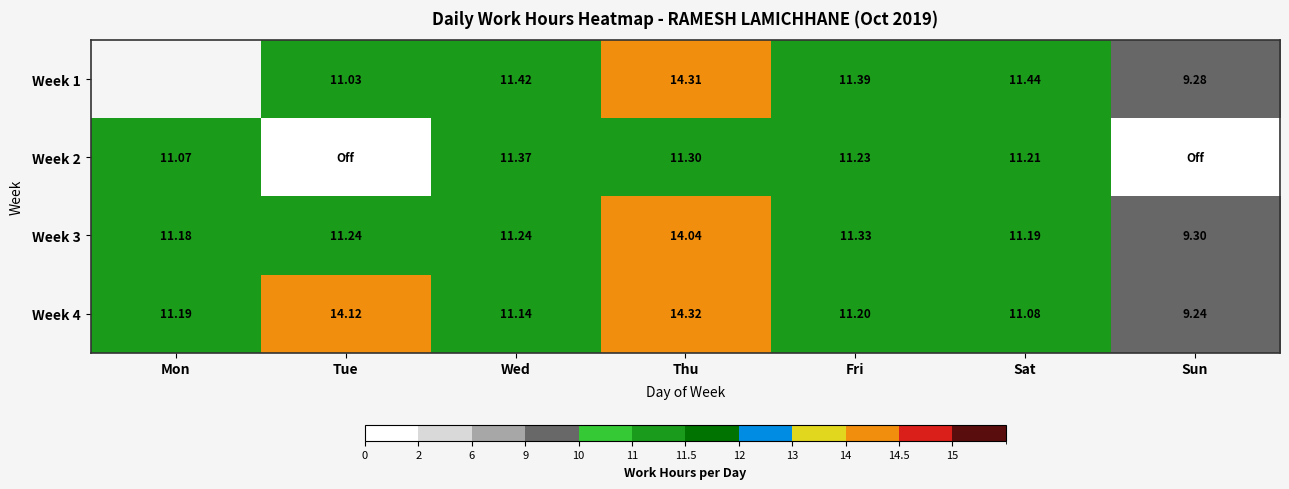

Is it true that Week 1 equals 5.6 at Tue?

False